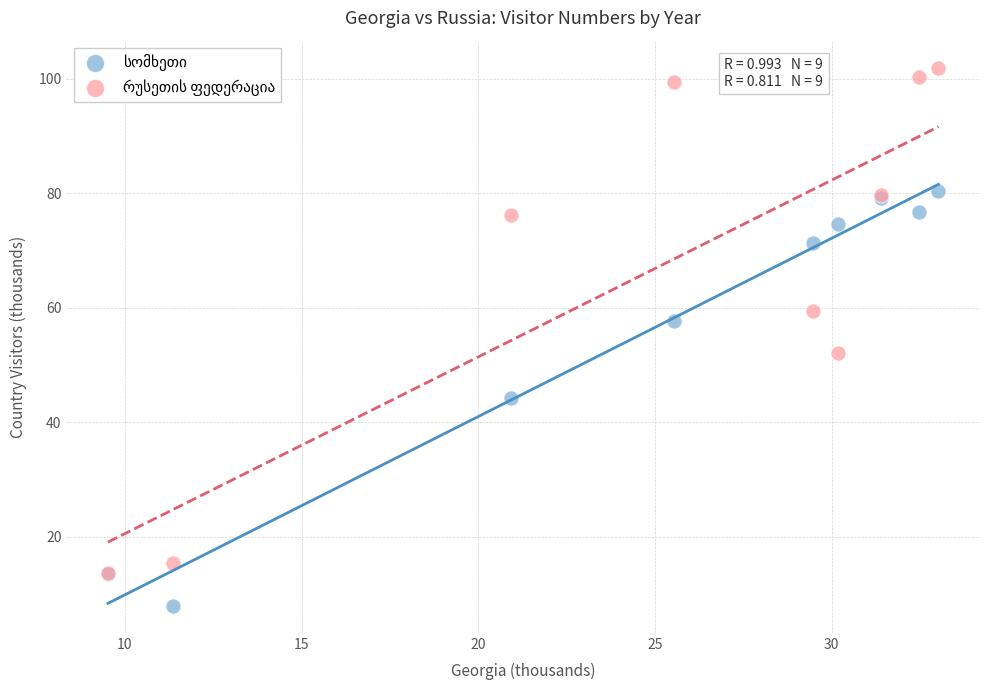

Across all series, what Y value is closest to 54?

52.1